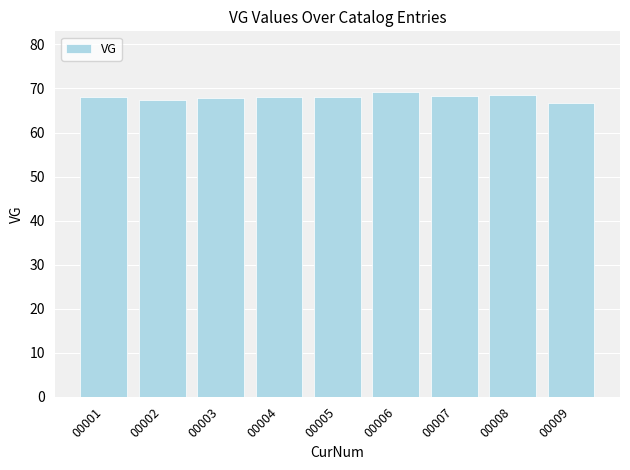

What is the value of the 9th bar from the left?

66.8